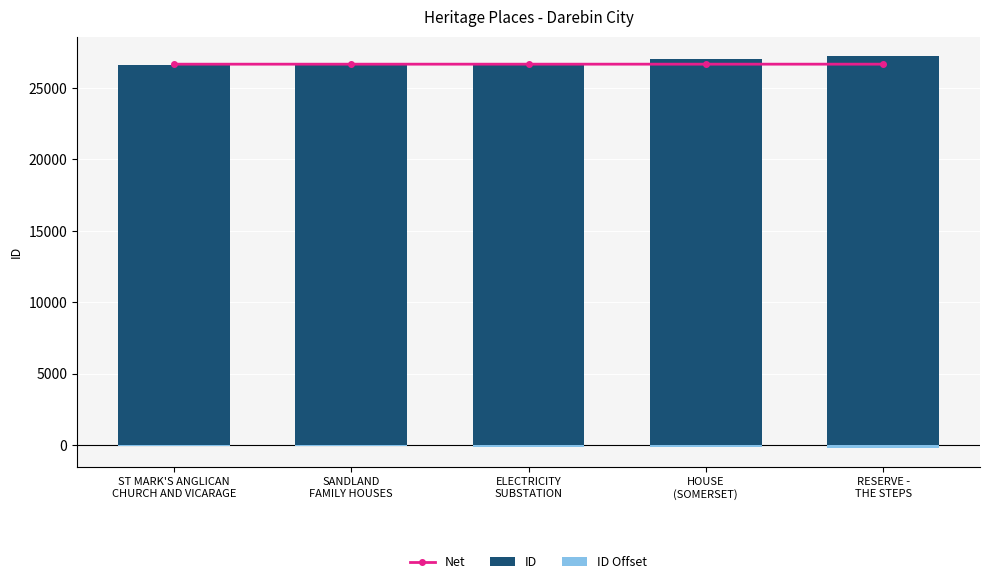

True or false: ID Offset has a value of -186.3 at RESERVE -
THE STEPS.

True